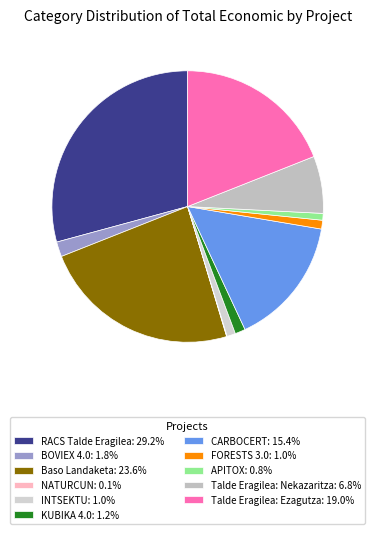

What is the total percentage of CARBOCERT and Talde Eragilea: Nekazaritza?

22.2%